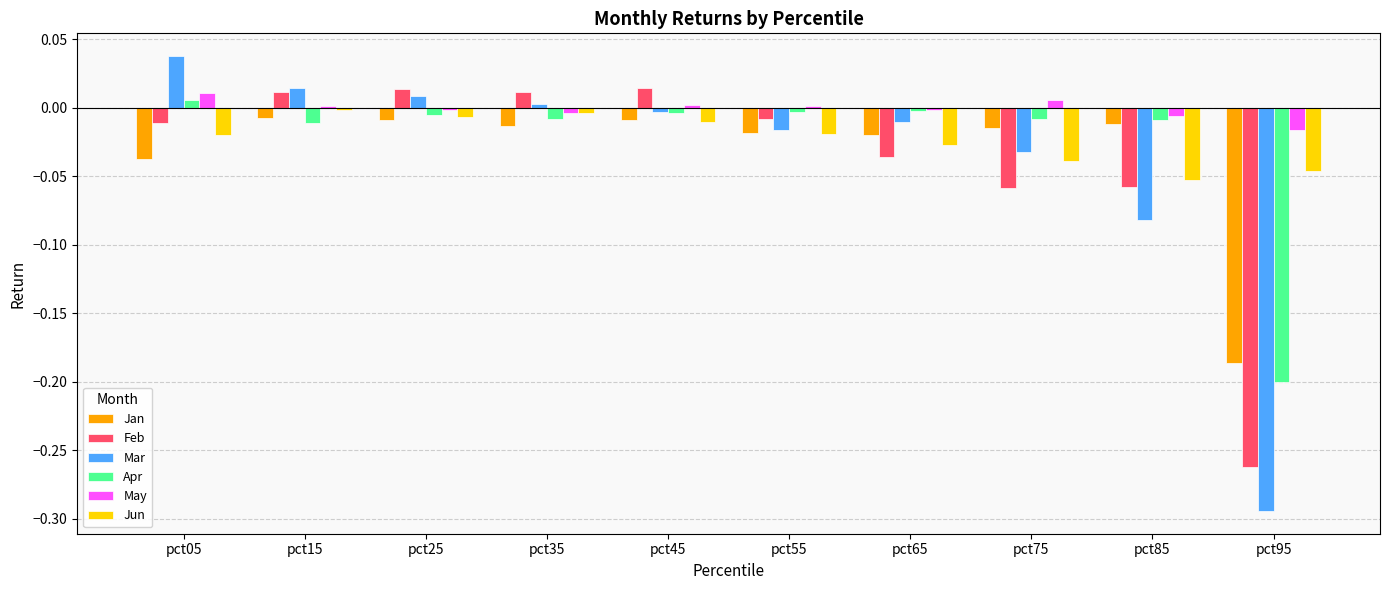

True or false: Mar has a value of -0.0 at pct45.

True